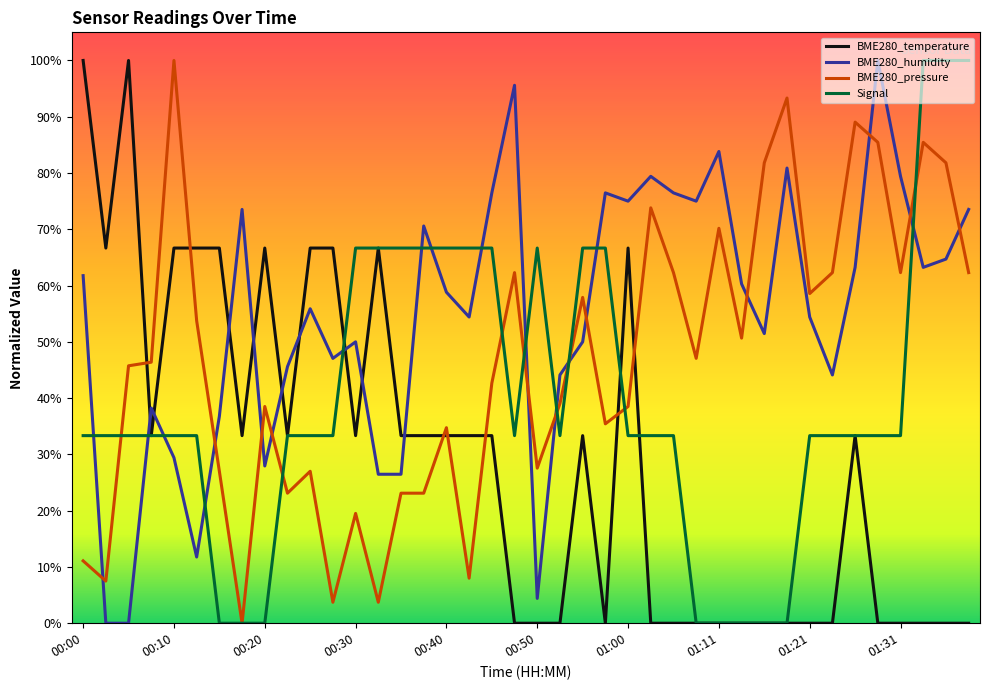

List the series in order of their overall mean, highest first.

BME280_humidity, BME280_pressure, Signal, BME280_temperature